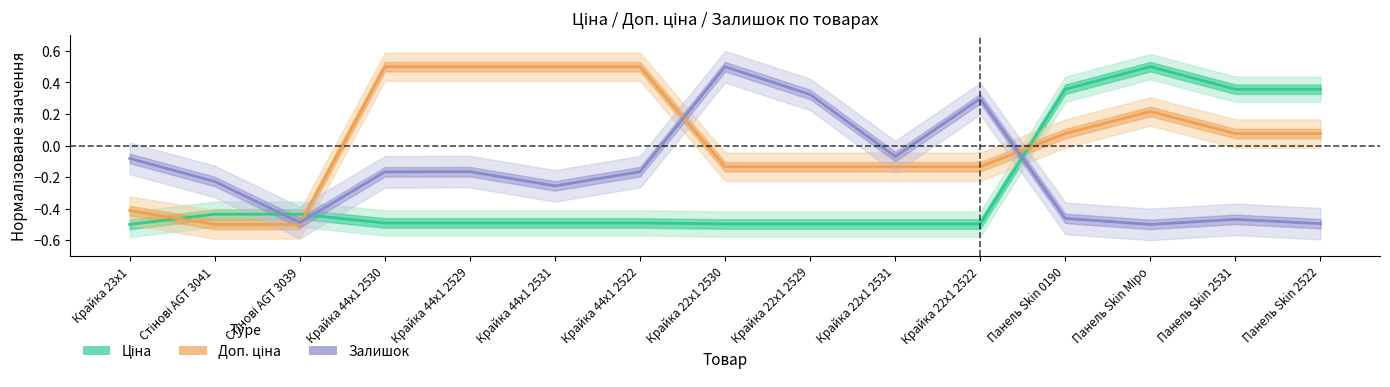

Reading right to left, list all the values displayed in this chart.

Ціна: 0.4	0.4	0.5	0.4	-0.5	-0.5	-0.5	-0.5	-0.5	-0.5	-0.5	-0.5	-0.4	-0.4	-0.5
Доп. ціна: 0.1	0.1	0.2	0.1	-0.1	-0.1	-0.1	-0.1	0.5	0.5	0.5	0.5	-0.5	-0.5	-0.4
Залишок: -0.5	-0.5	-0.5	-0.5	0.3	-0.1	0.3	0.5	-0.2	-0.3	-0.2	-0.2	-0.5	-0.2	-0.1